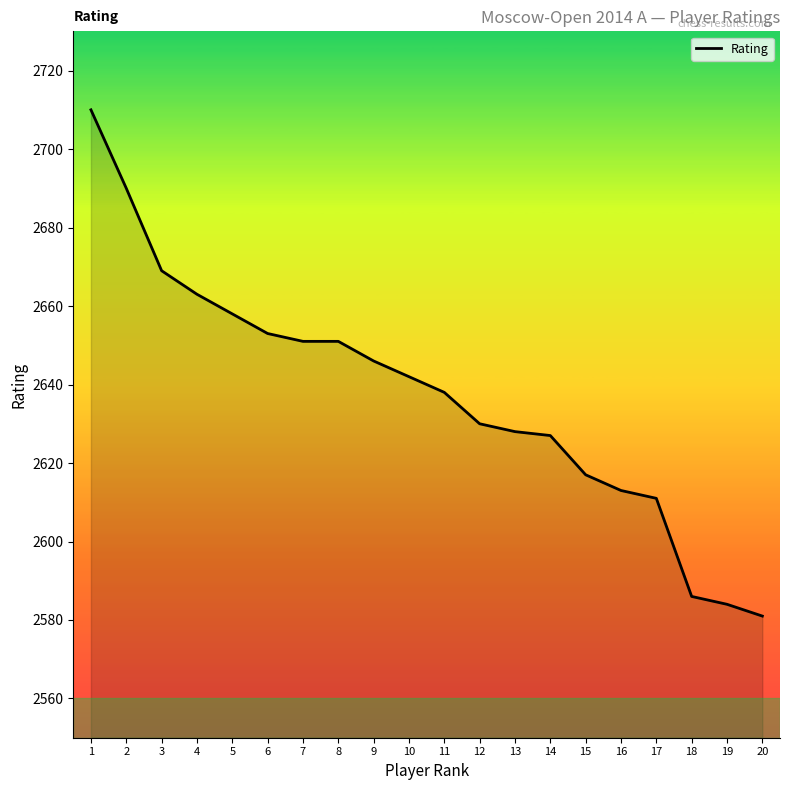

The value at 16 is 3949. True or false?

False